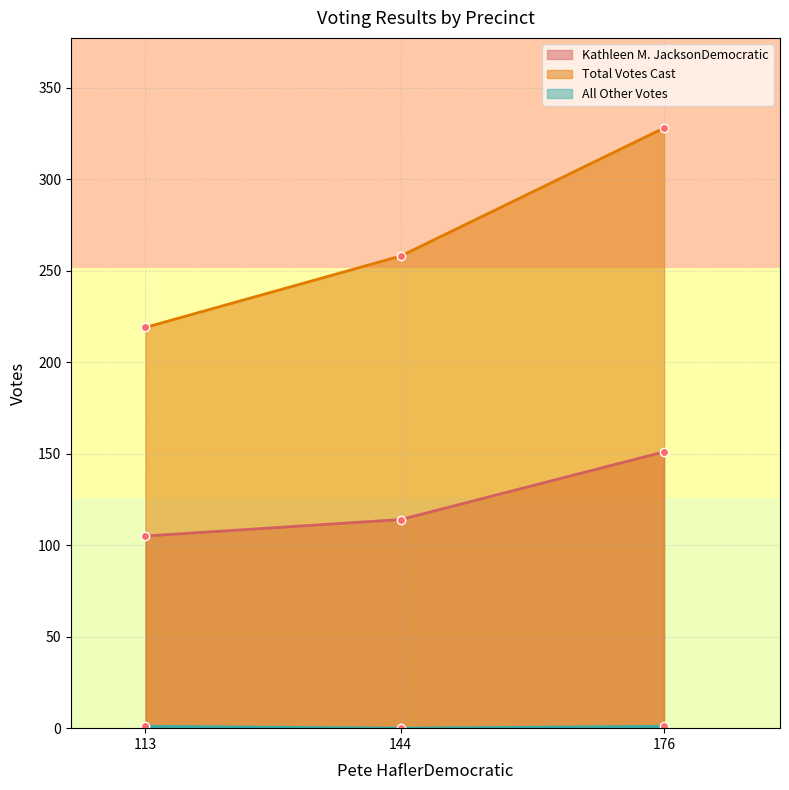

Is the value of Kathleen M. JacksonDemocratic at 144 greater than the value of Total Votes Cast at 113?

No